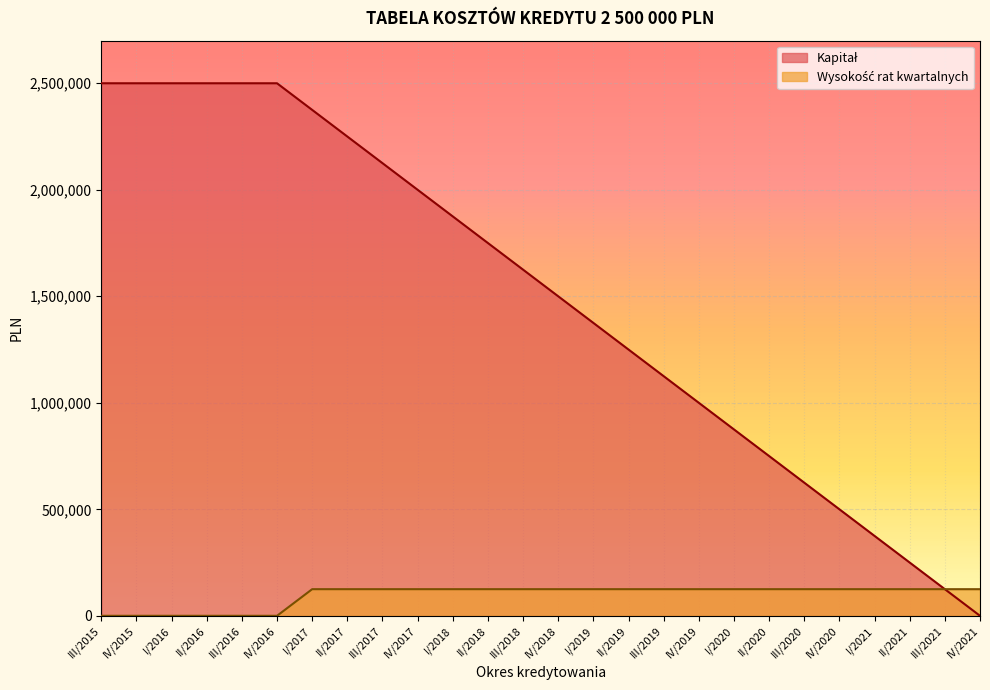

What position from the right is III/2016?

22